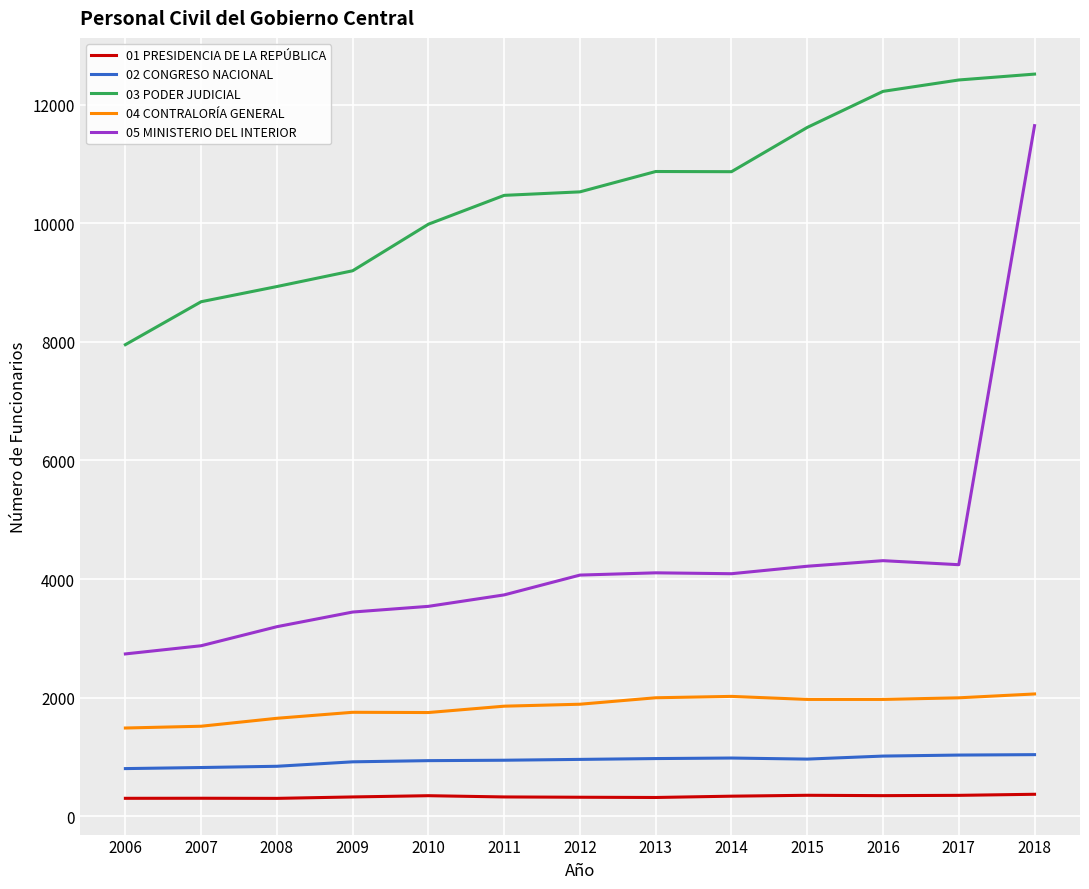

What is the average value of the 04 CONTRALORÍA GENERAL series?

1842